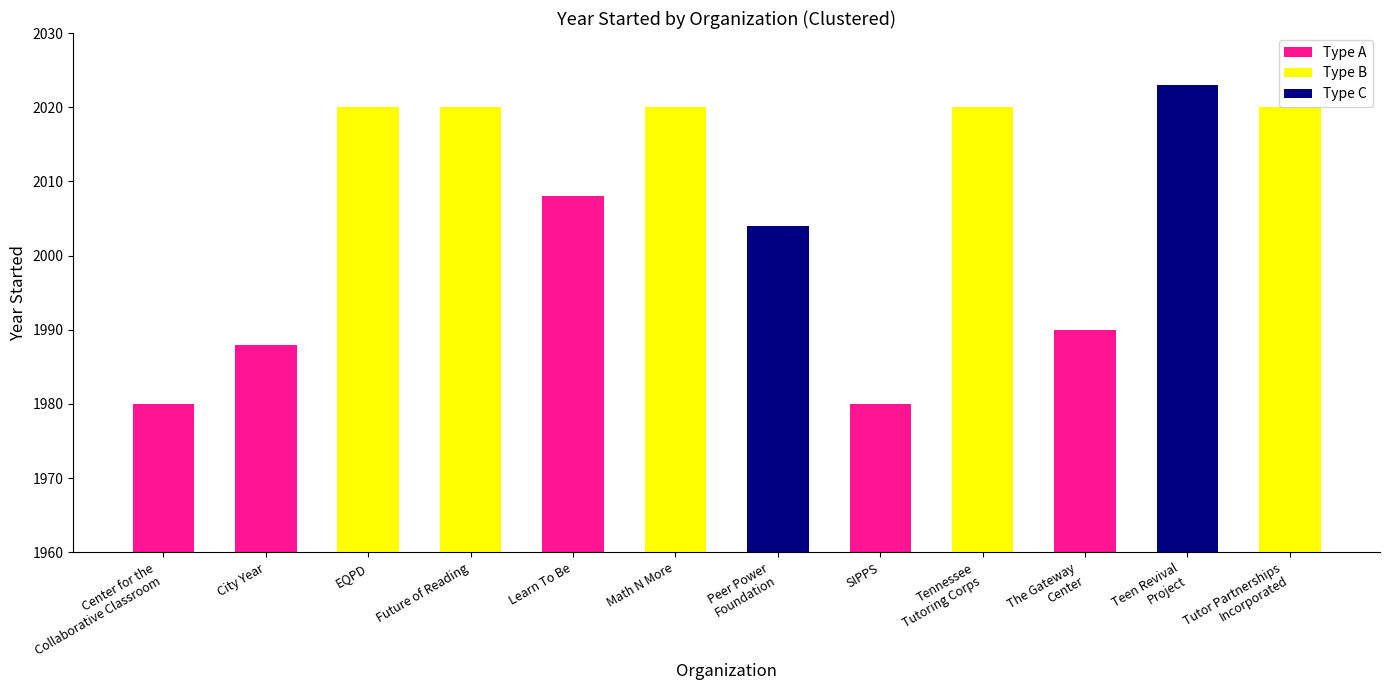

What is the sum of all values?

24073